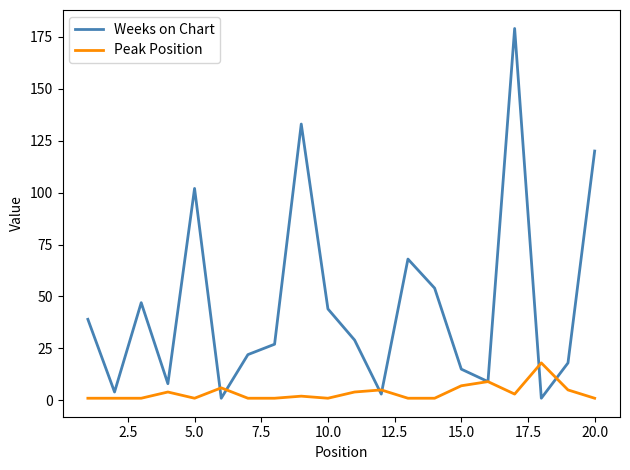

What is the greatest value displayed?

179